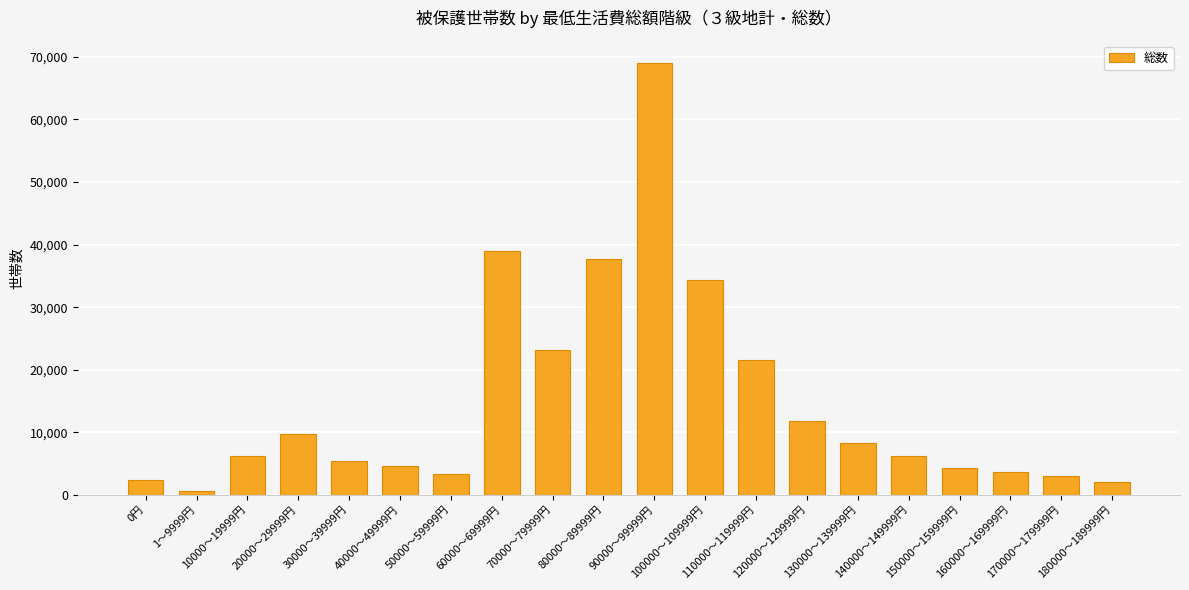

How many categories are shown in the chart?

20